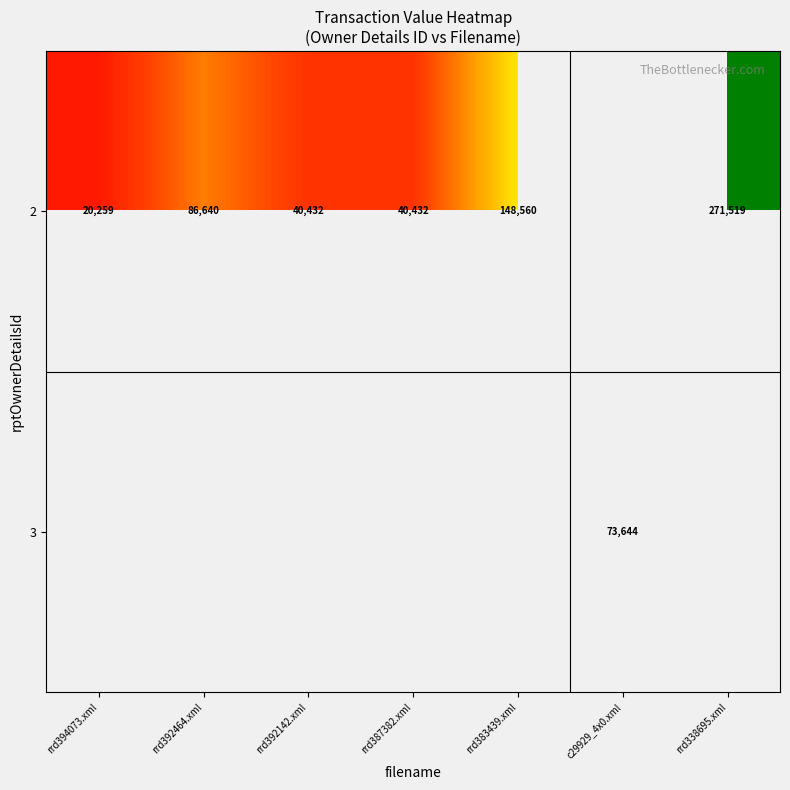

At which category does the chart reach its peak across all series?

rrd338695.xml